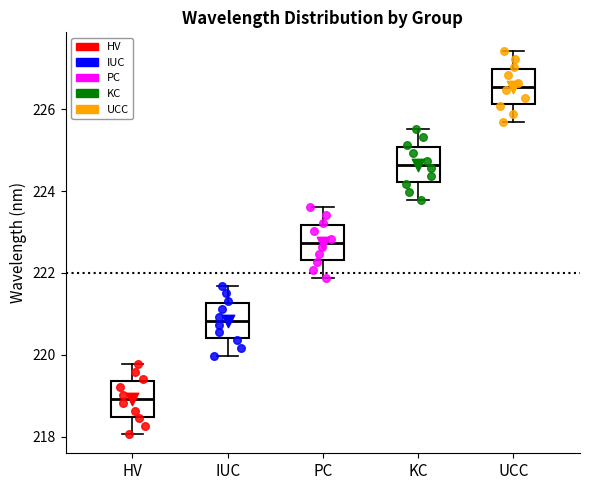

Which box has the highest median line?

UCC